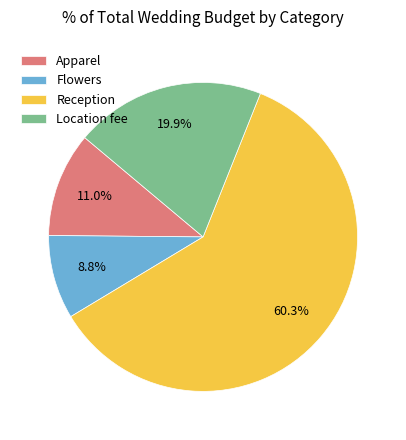

Rank the categories by value from highest to lowest.

Reception, Location fee, Apparel, Flowers